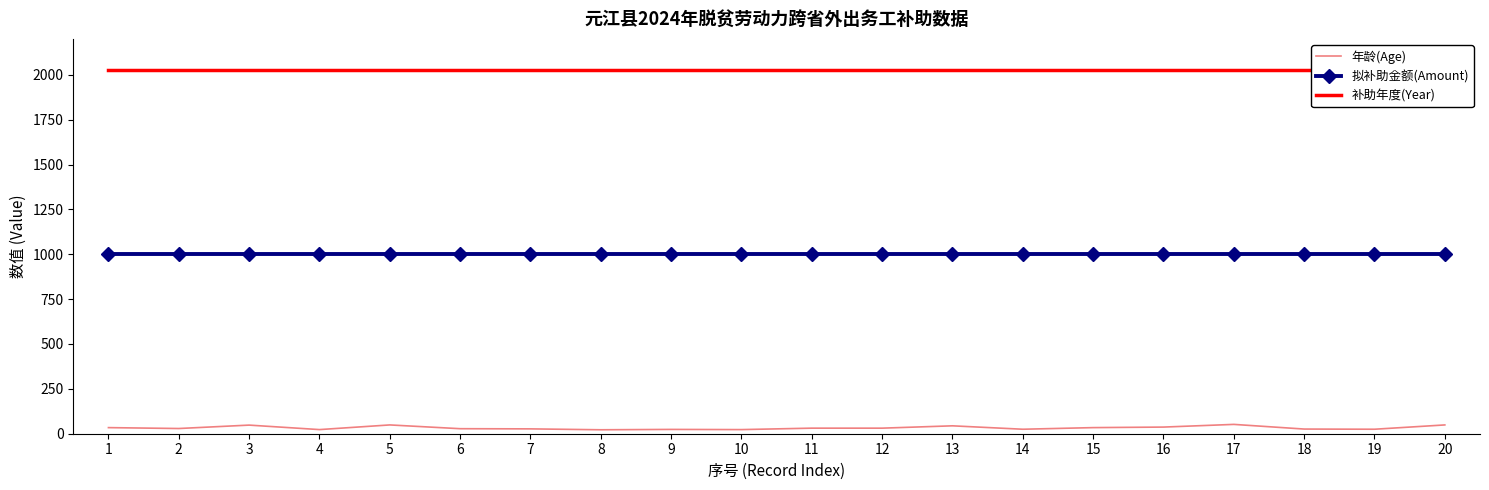

At how many categories does at least one series exceed 1029?

20